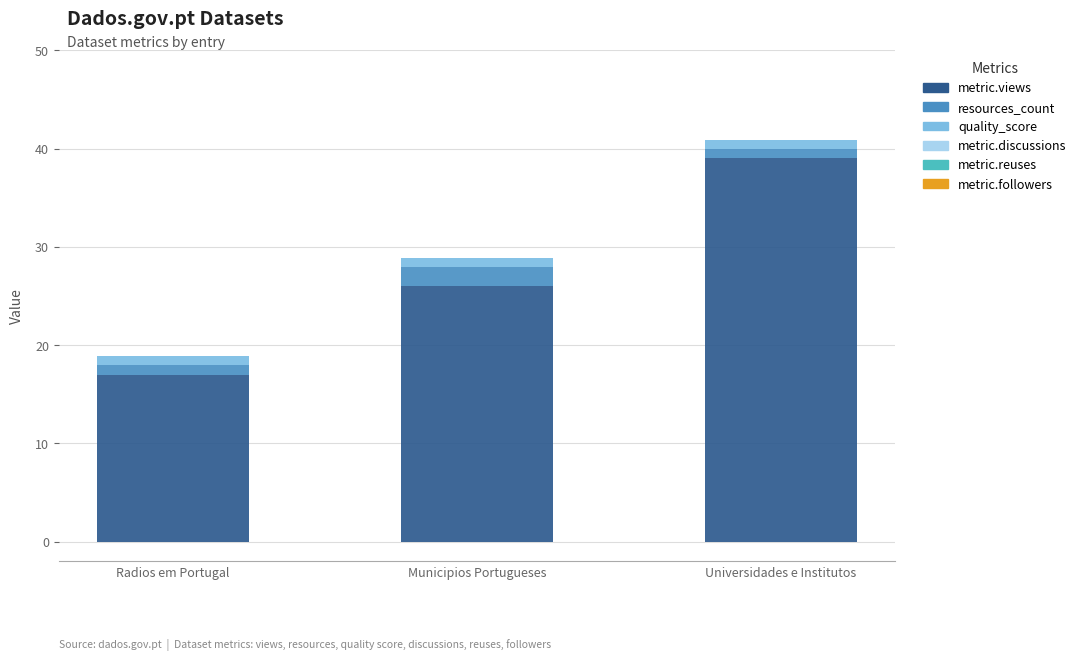

Does the chart contain any negative values?

No